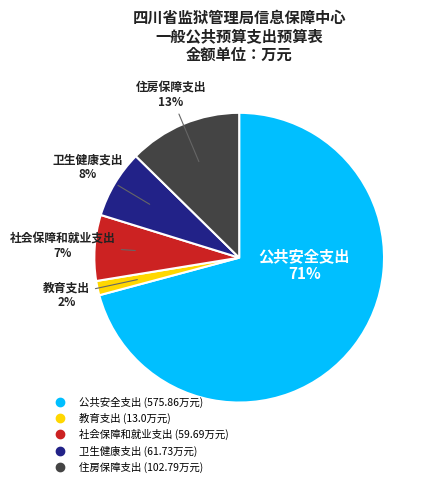

Do 卫生健康支出 and 公共安全支出 together represent more than half of the pie?

Yes